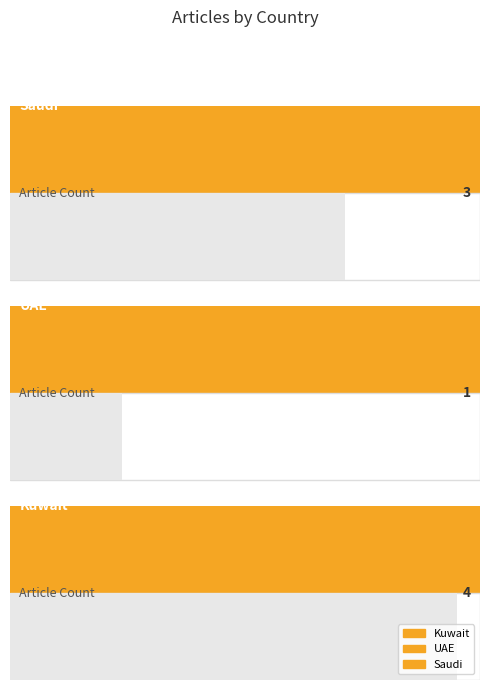

What position from the left is Saudi?

3